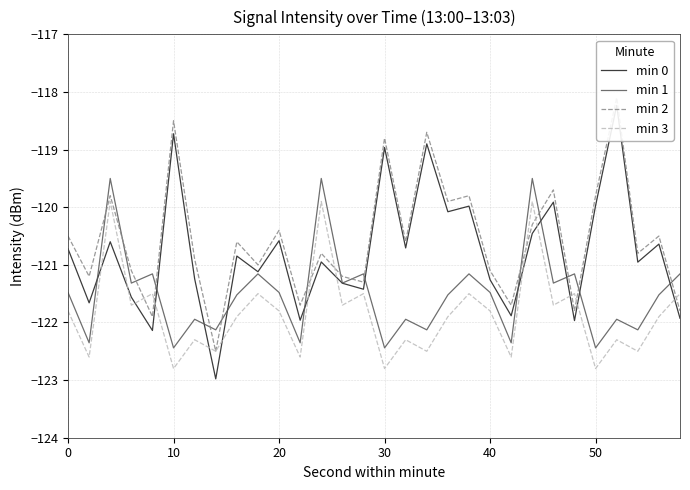

What is the maximum value for min 2?

-118.1